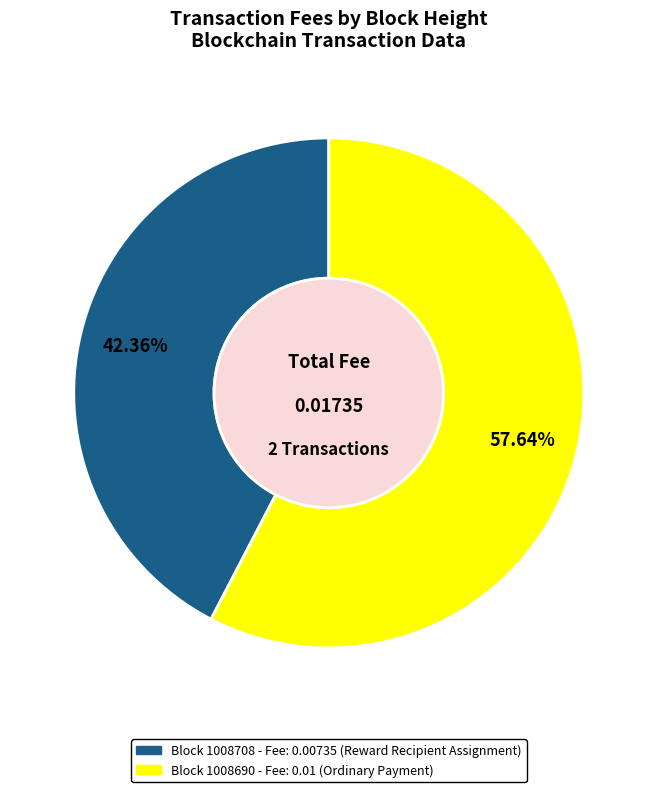

Is there any slice that represents more than half of the pie?

Yes